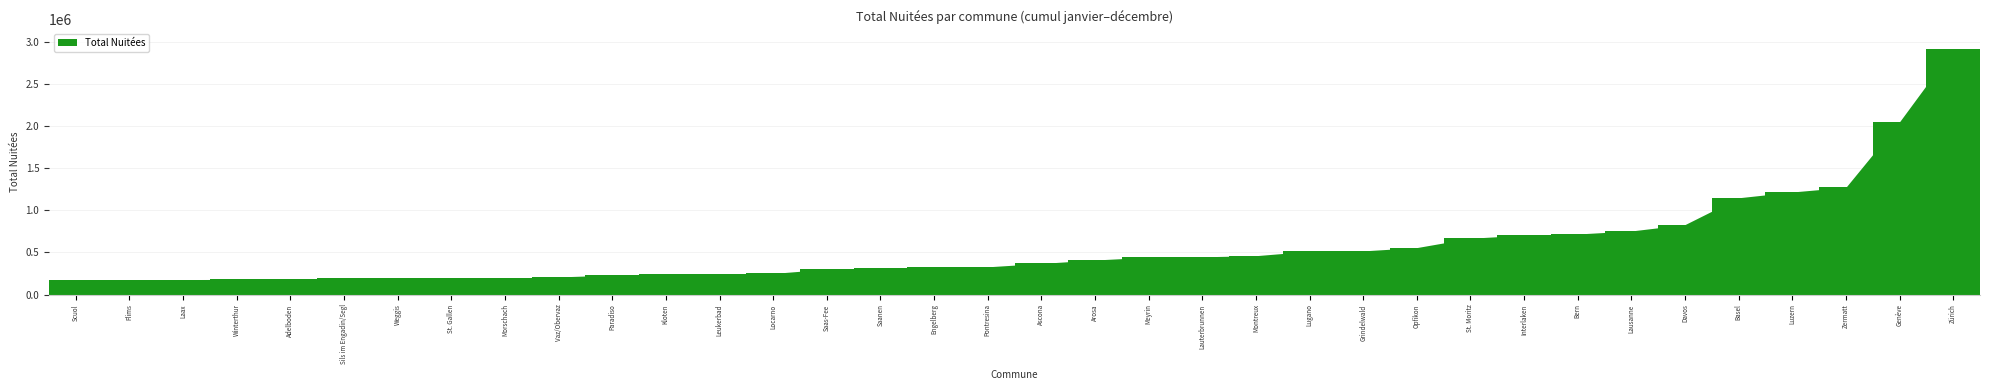

What is the approximate value at Grindelwald, to the nearest 50?

518850